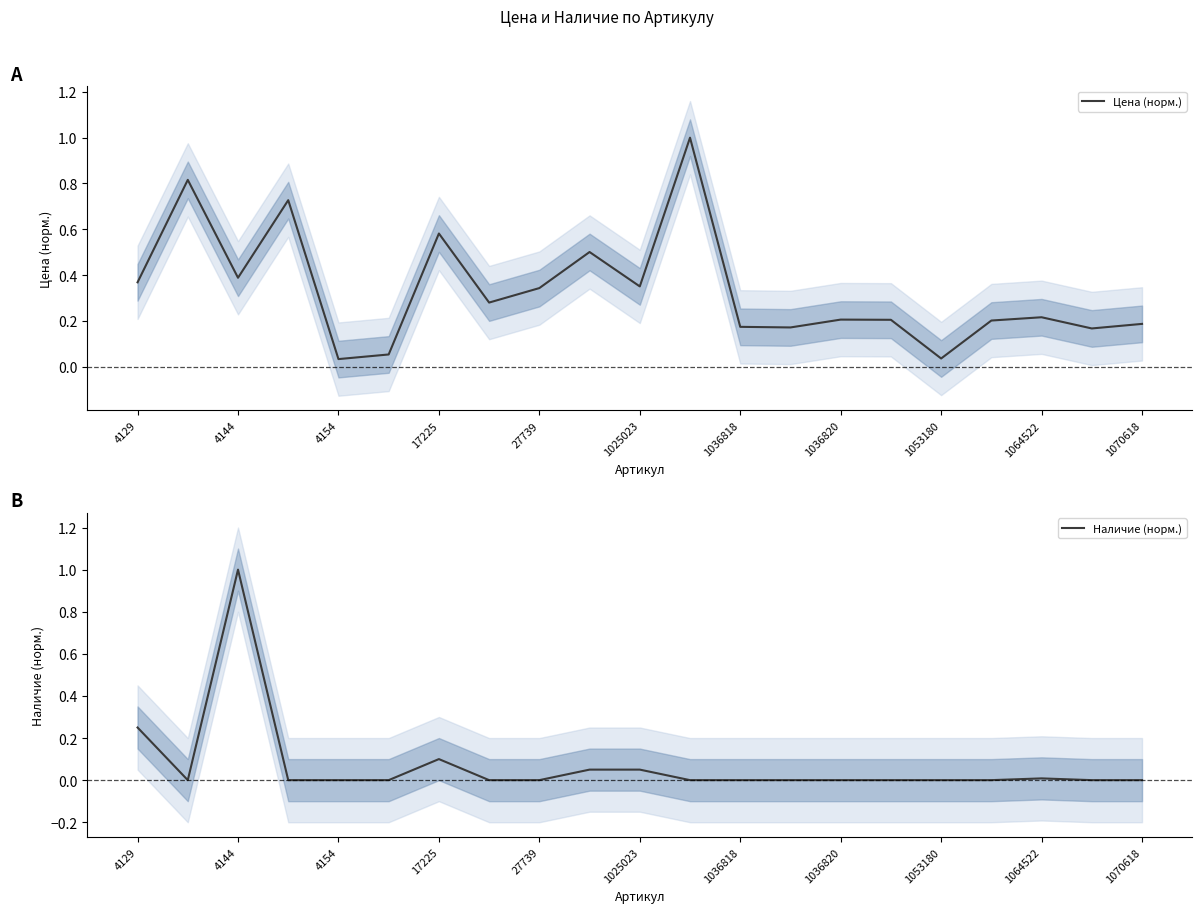

What is the value of the Цена (норм.) point at the 3rd from the left?

0.4